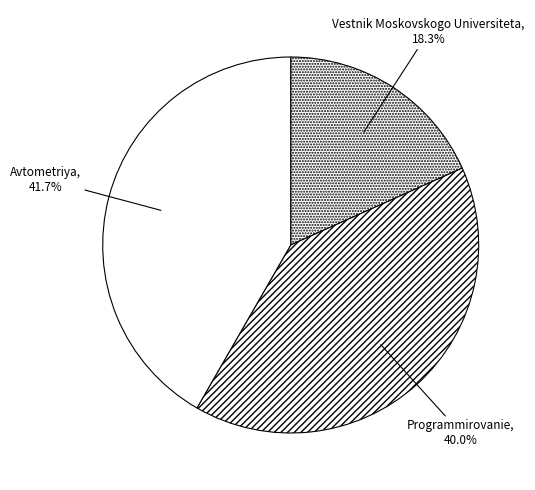

To the nearest percent, what is the difference between the Programmirovanie and Avtometriya slice percentages?

2%